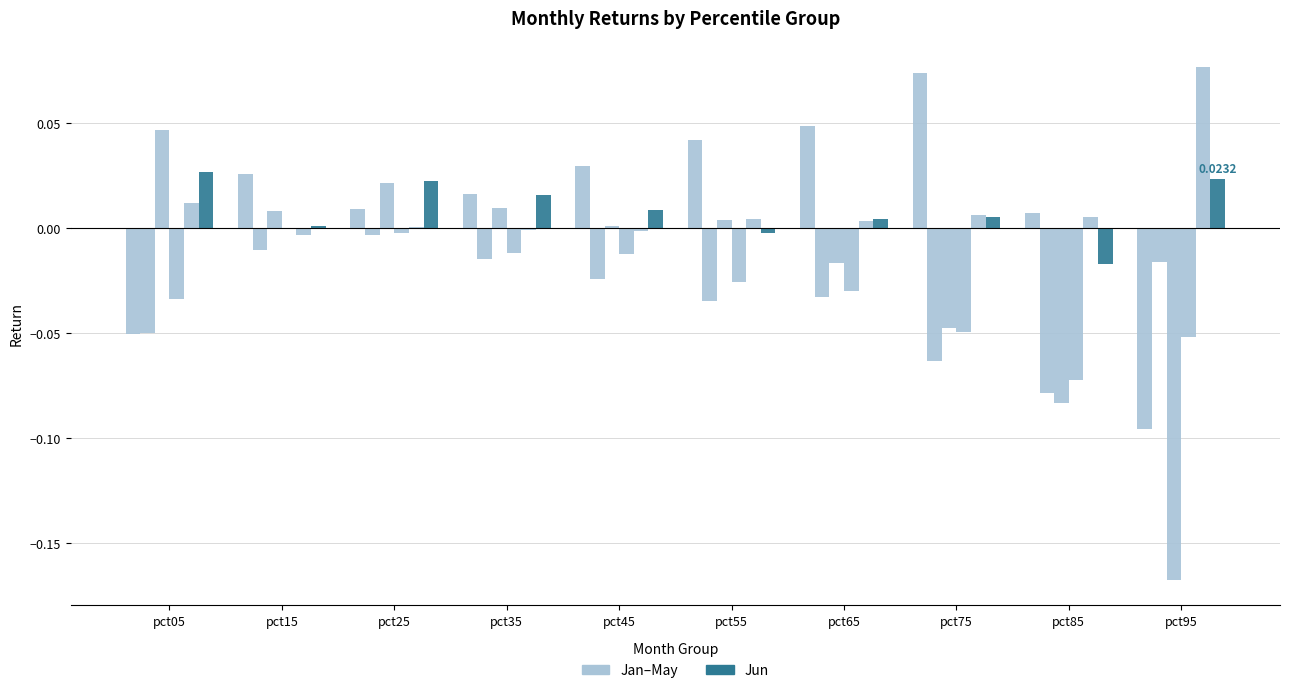

Are the bars horizontal?

No